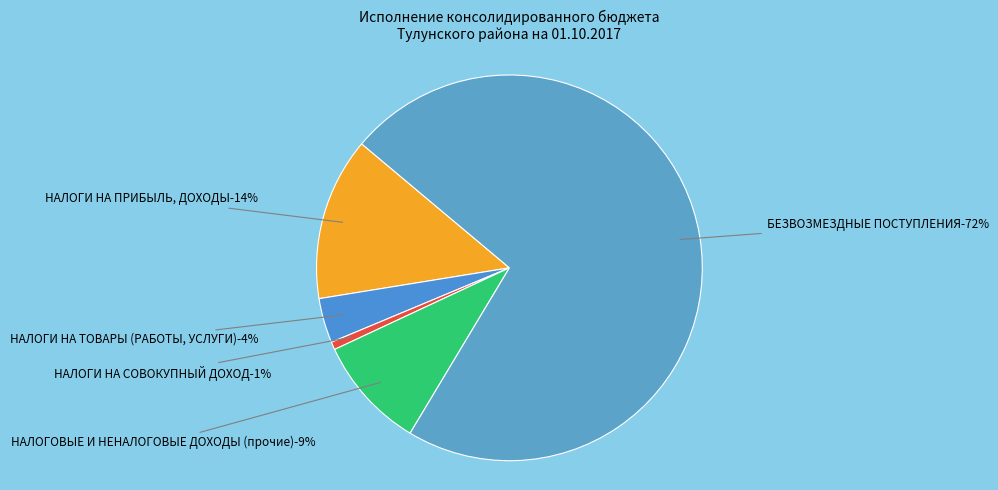

Count the number of slices in the pie.

5